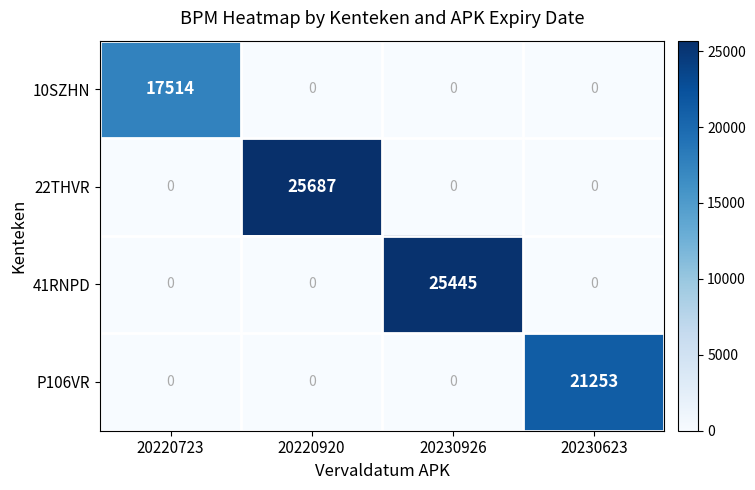

At how many categories does at least one series exceed 1947?

4